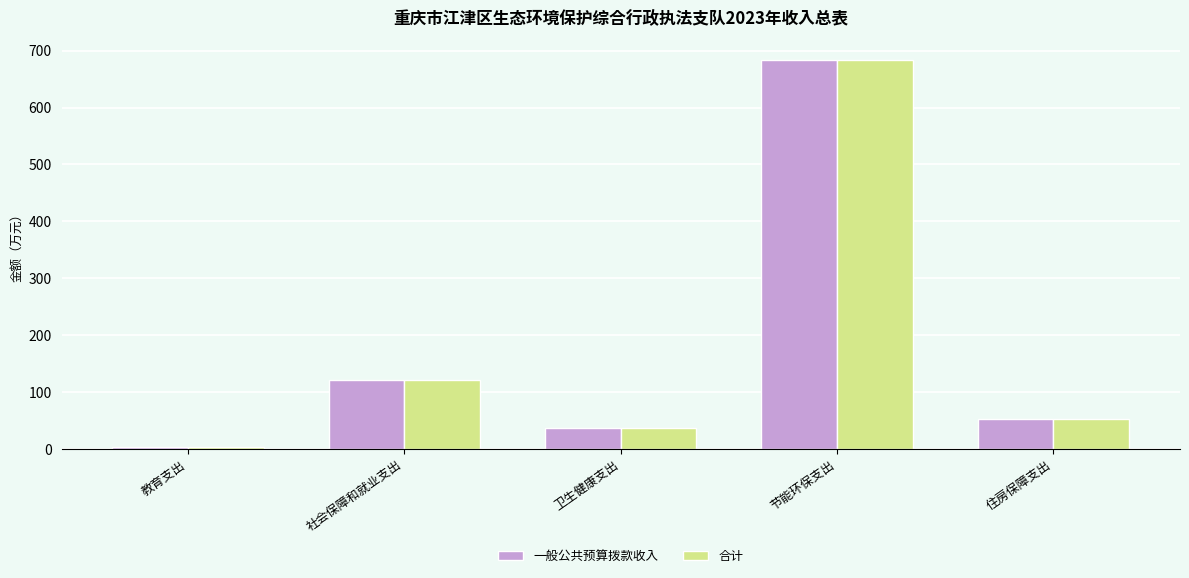

What is the sum of the 合计 values at 卫生健康支出 and 节能环保支出?

721.3